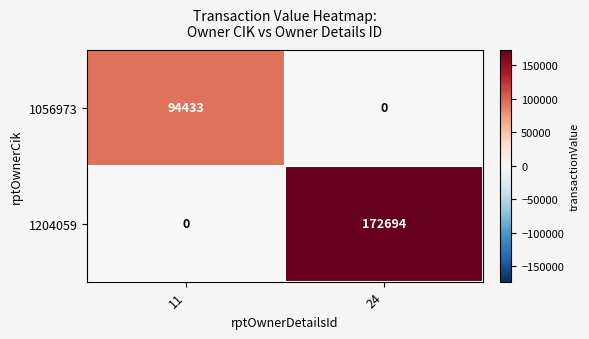

What is the sum of all 1204059 values?

172694